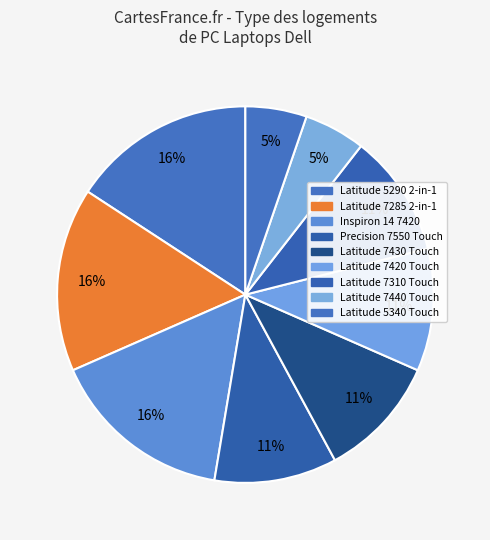

Count the number of slices in the pie.

9